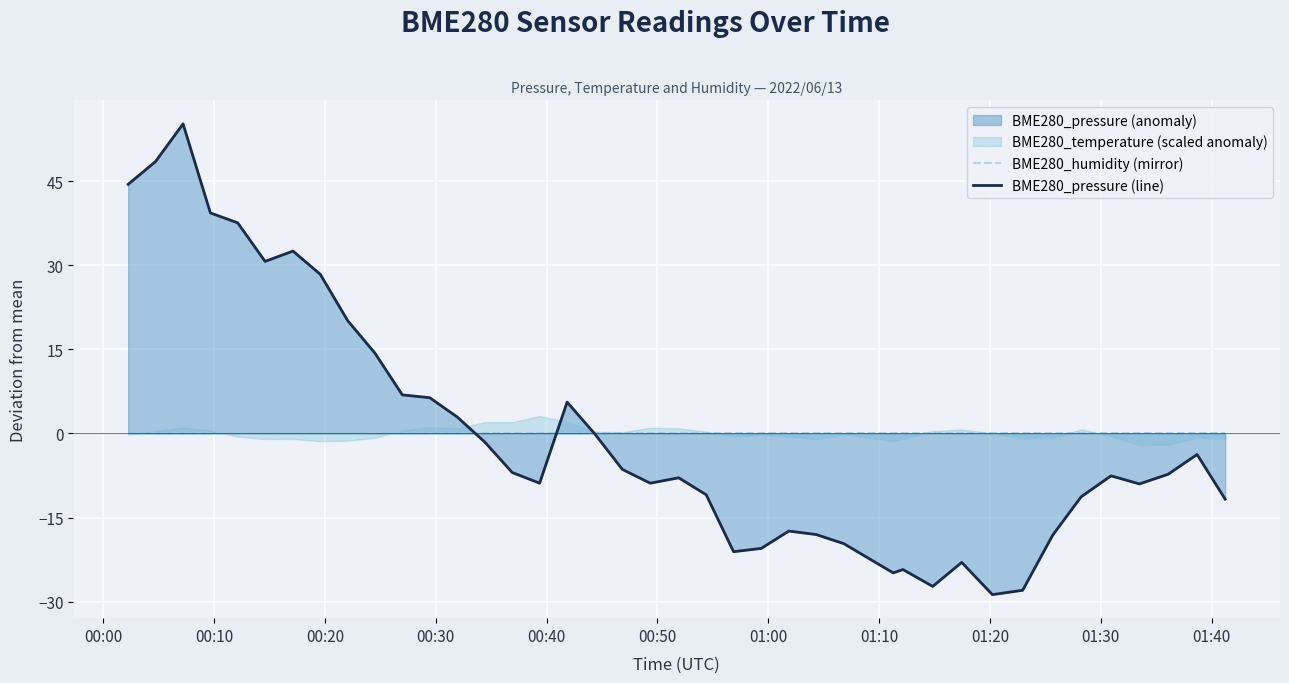

What is the lowest value of the BME280_pressure (line) series?

-28.7